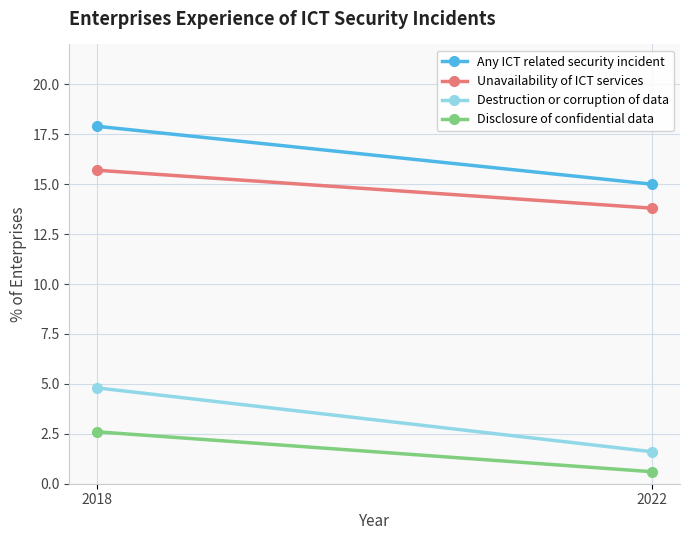

How many categories are shown in the chart?

2